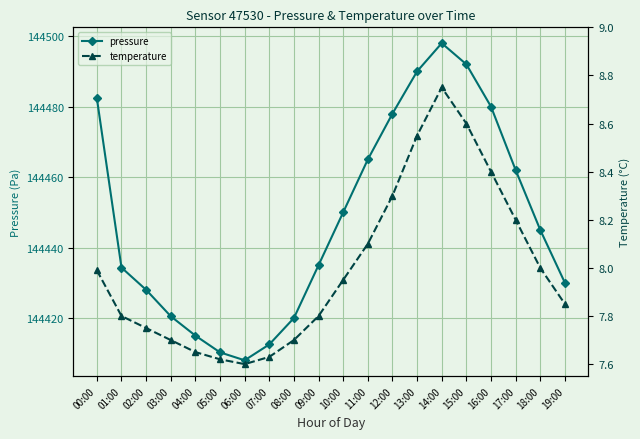

True or false: pressure and temperature cross at least once.

False